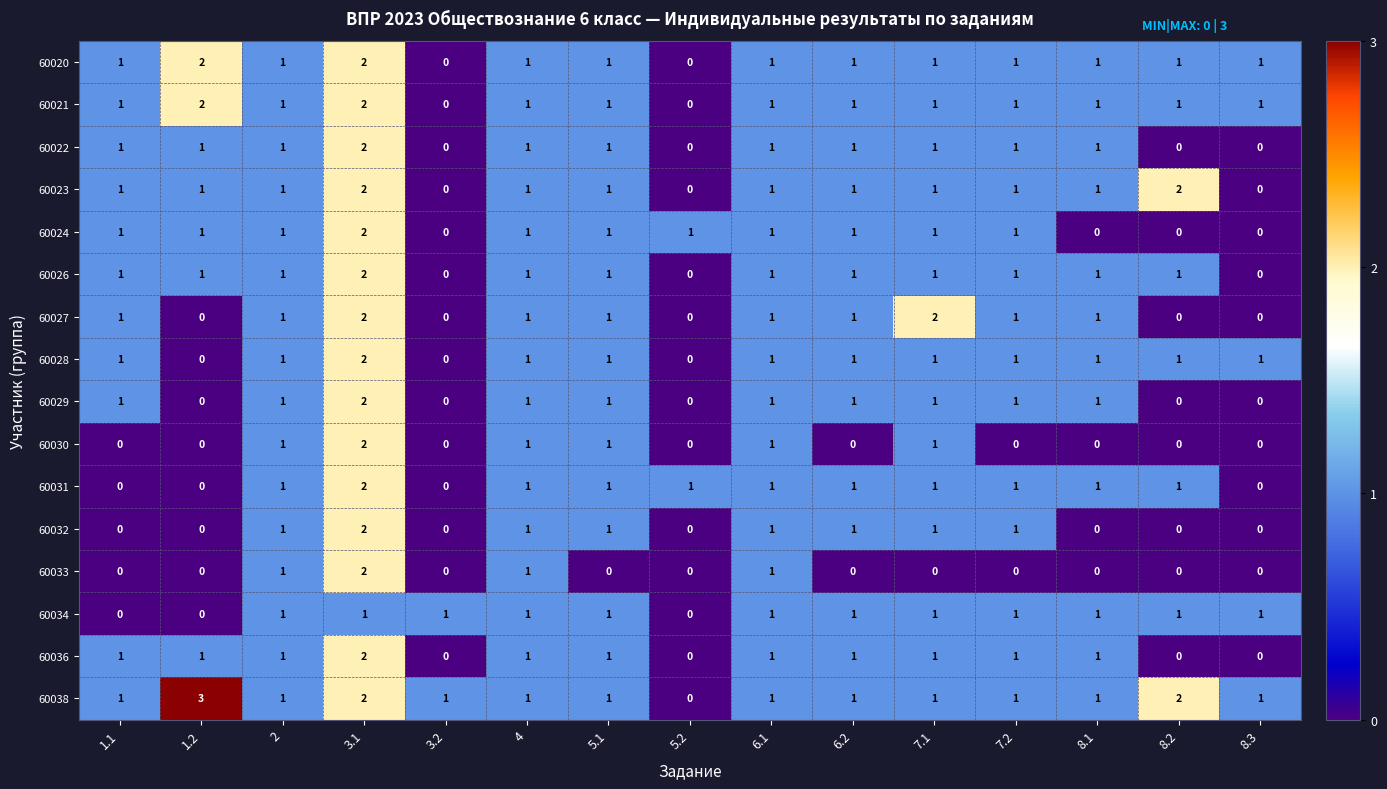

True or false: 60032 has a value of 1 at 2.

True